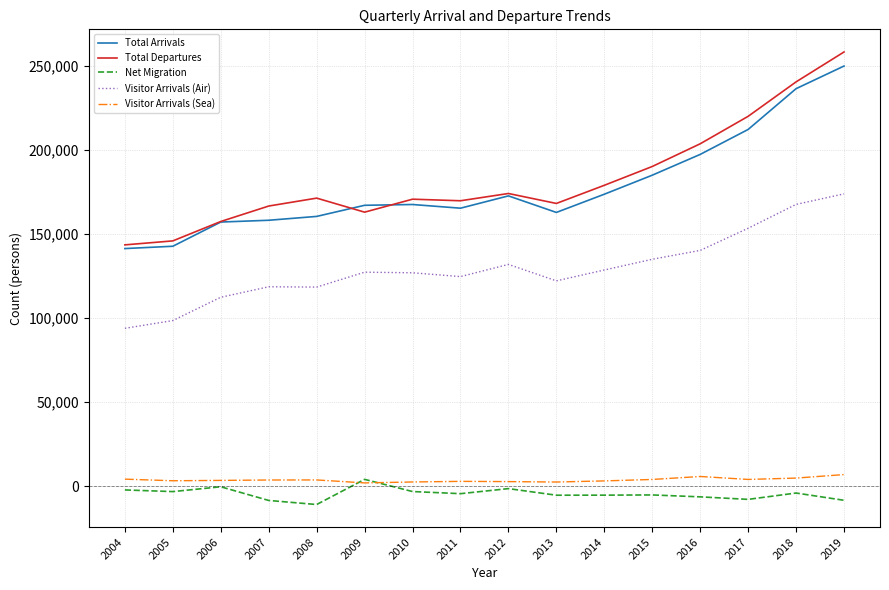

Rank the series at 2007 from lowest to highest value.

Net Migration, Visitor Arrivals (Sea), Visitor Arrivals (Air), Total Arrivals, Total Departures